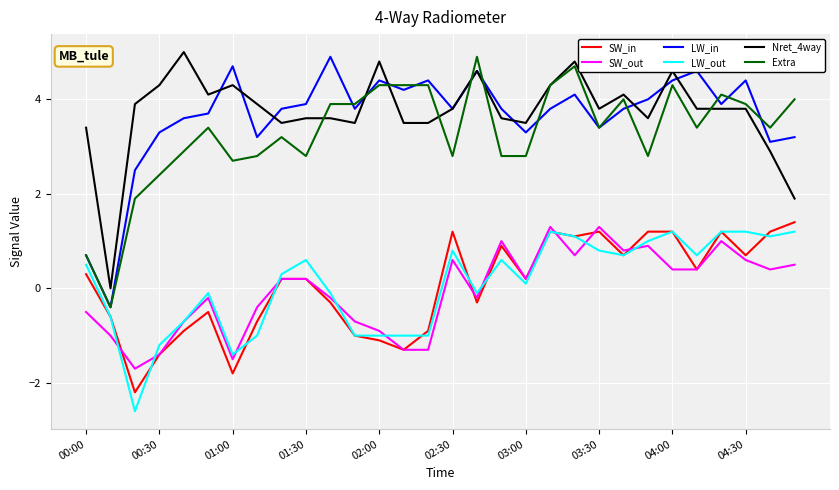

What is the highest value of the LW_out series?

1.2